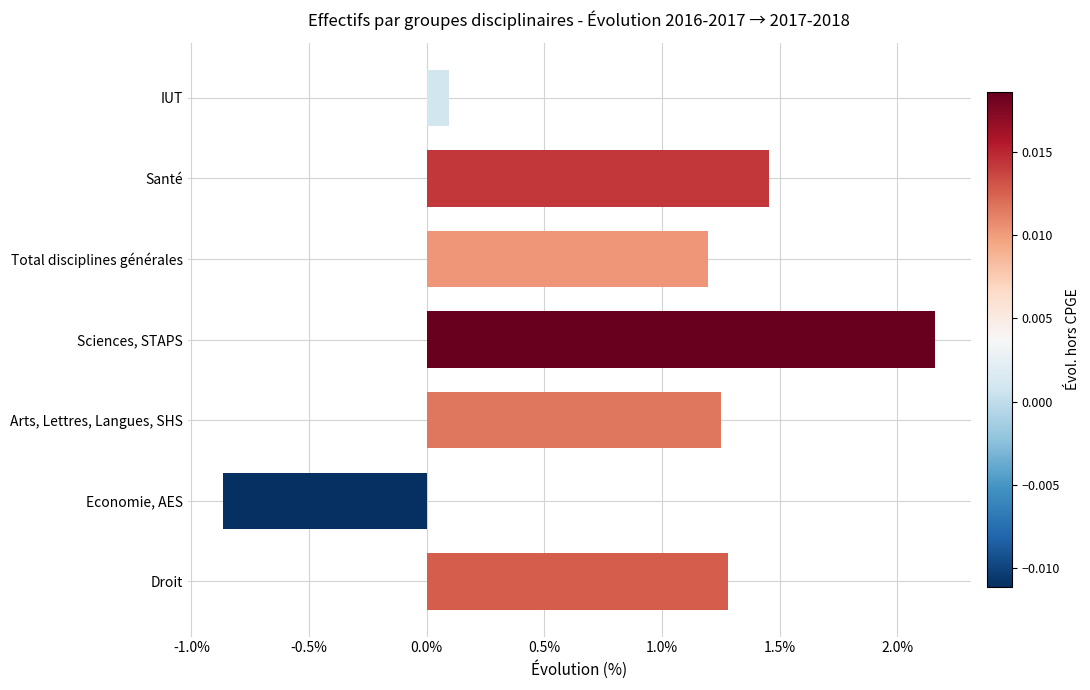

How many bars are there in total?

7